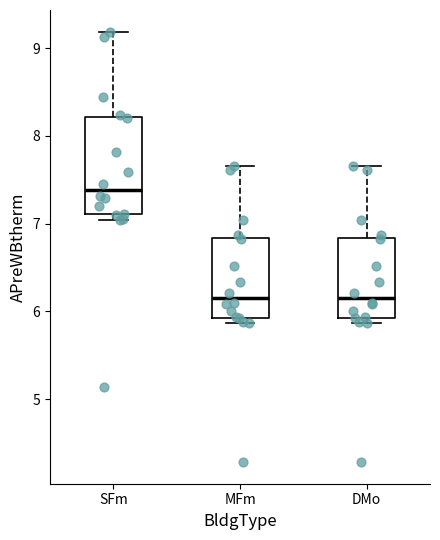

Where does the upper whisker of the box for SFm end on the y-axis? The values are not printed on the chart, so give them approximately, as read against the axis.

9.2